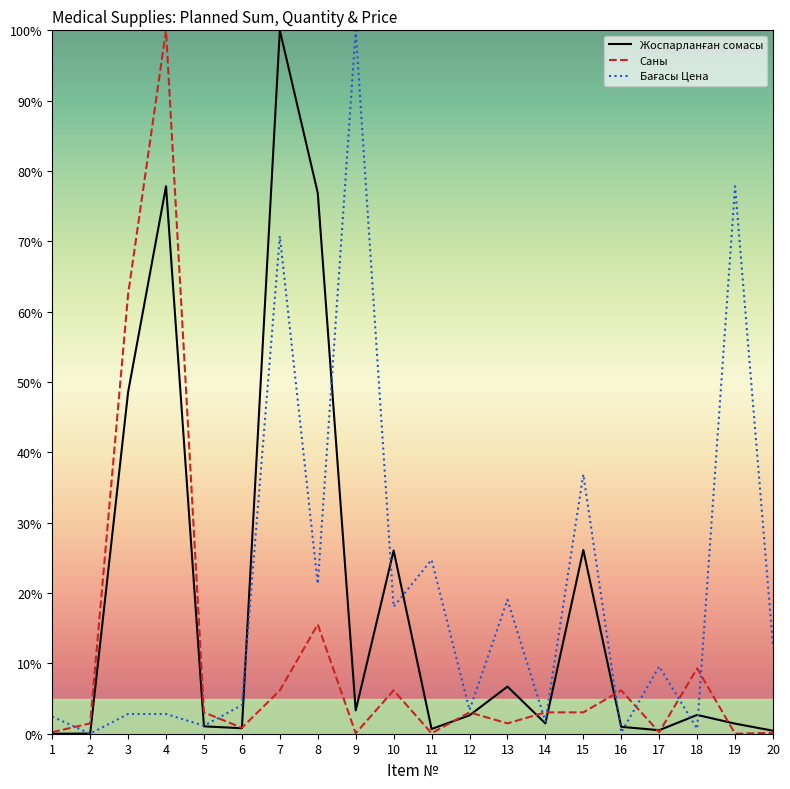

After their last crossing, which series has the higher values: Жоспарланған сомасы or Саны?

Жоспарланған сомасы